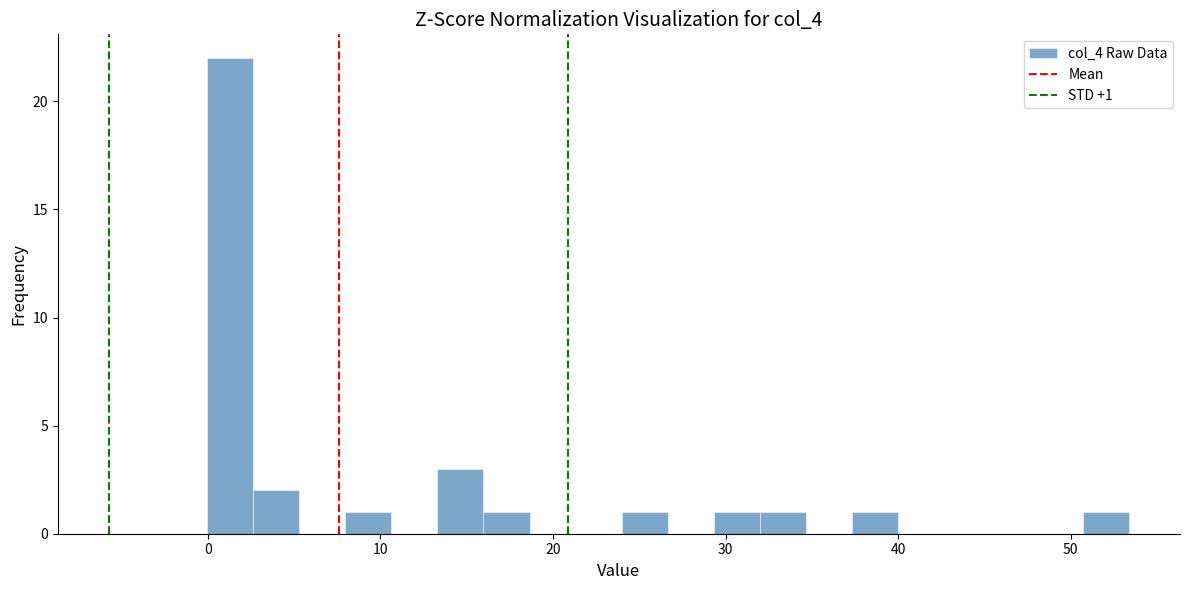

Read against the x-axis, roughly where is the centre of the tallest bar?

1